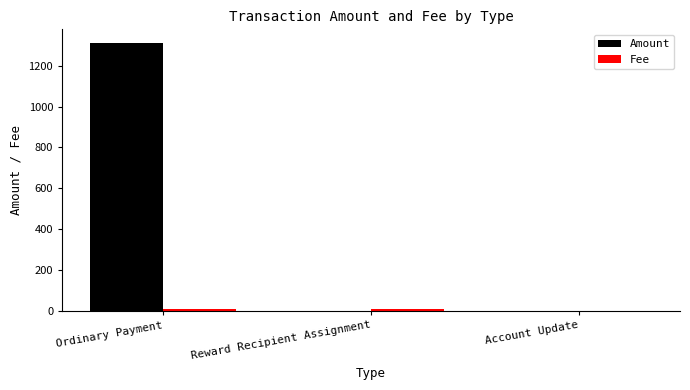

How many values in the Amount series exceed 0?

1